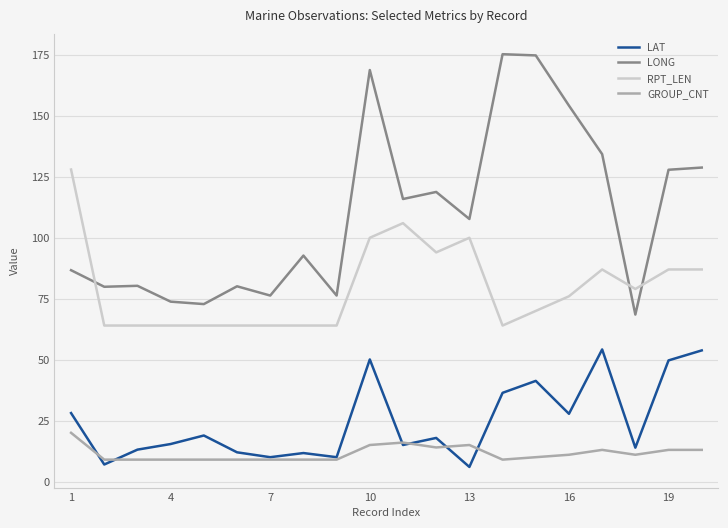

Which series has the largest range (max minus min)?

LONG